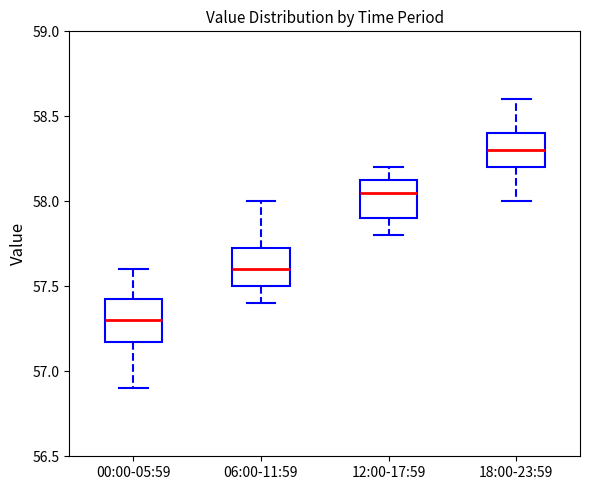

Where does the upper whisker of the box for 12:00-17:59 end on the y-axis? The values are not printed on the chart, so give them approximately, as read against the axis.

58.20